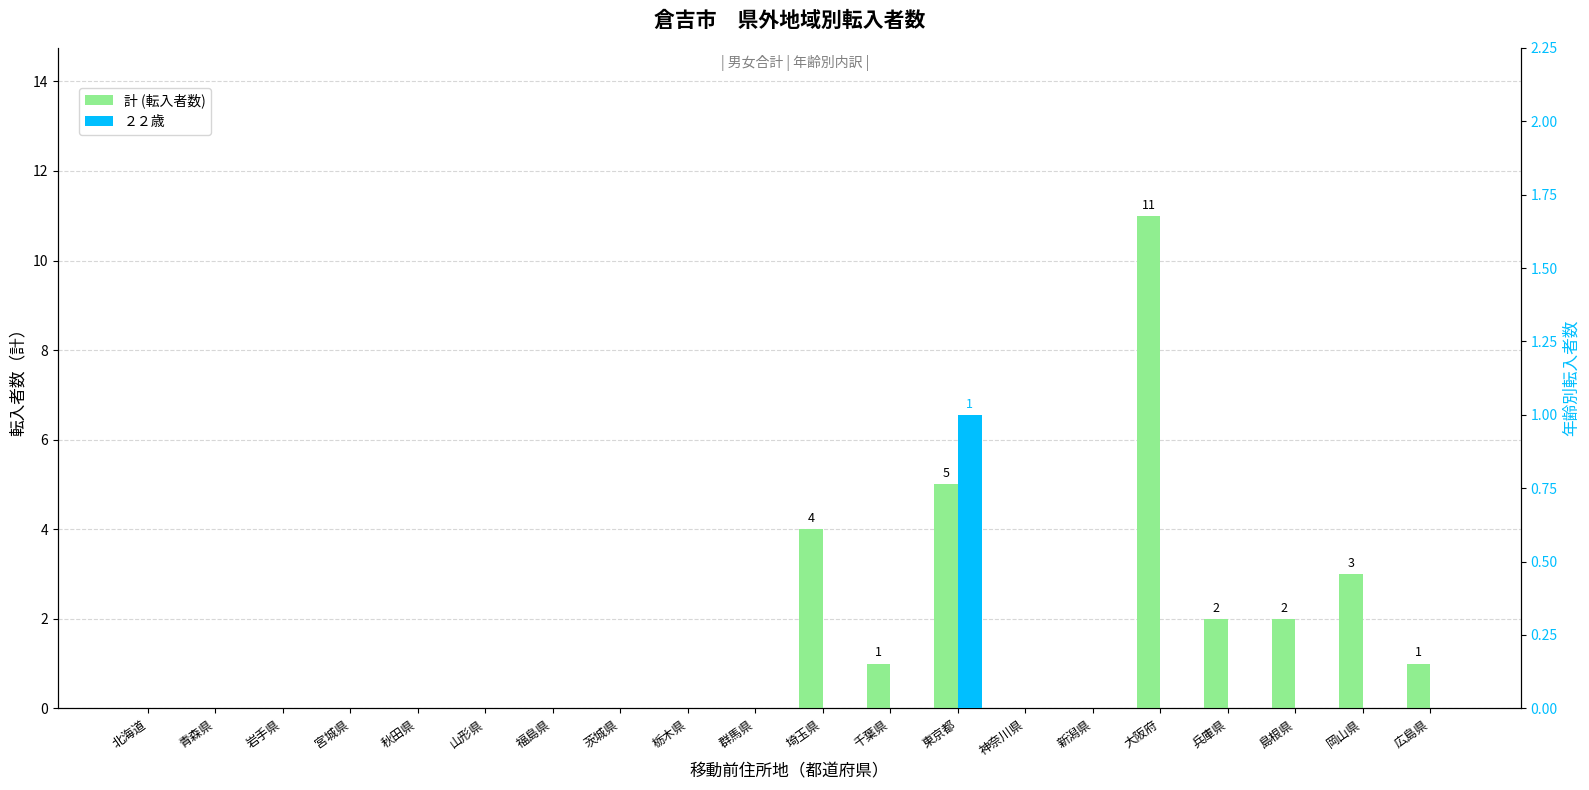

What are all the series names shown in the legend?

計 (転入者数), ２２歳